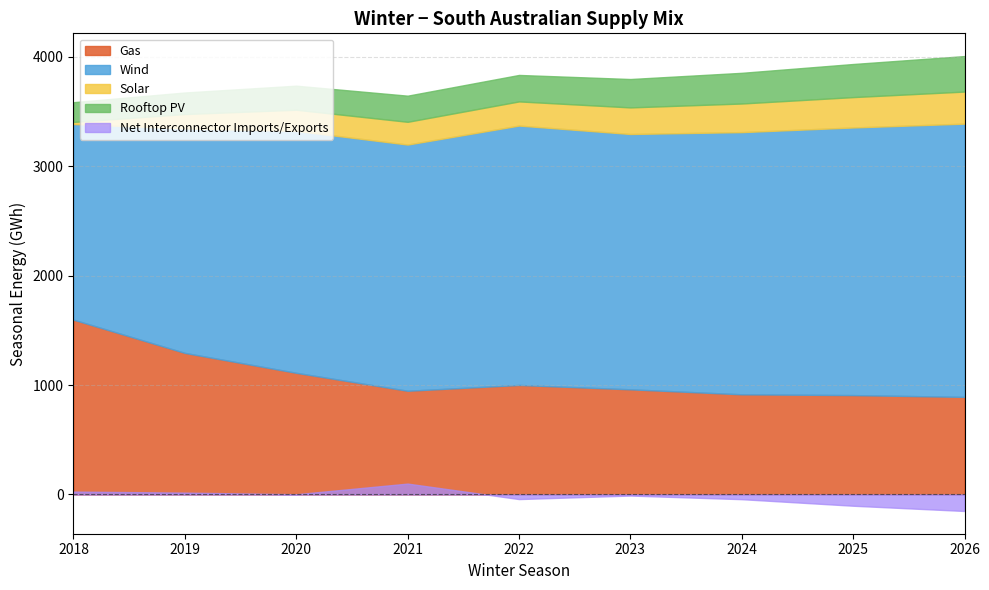

At which label does Solar reach its minimum?

2018